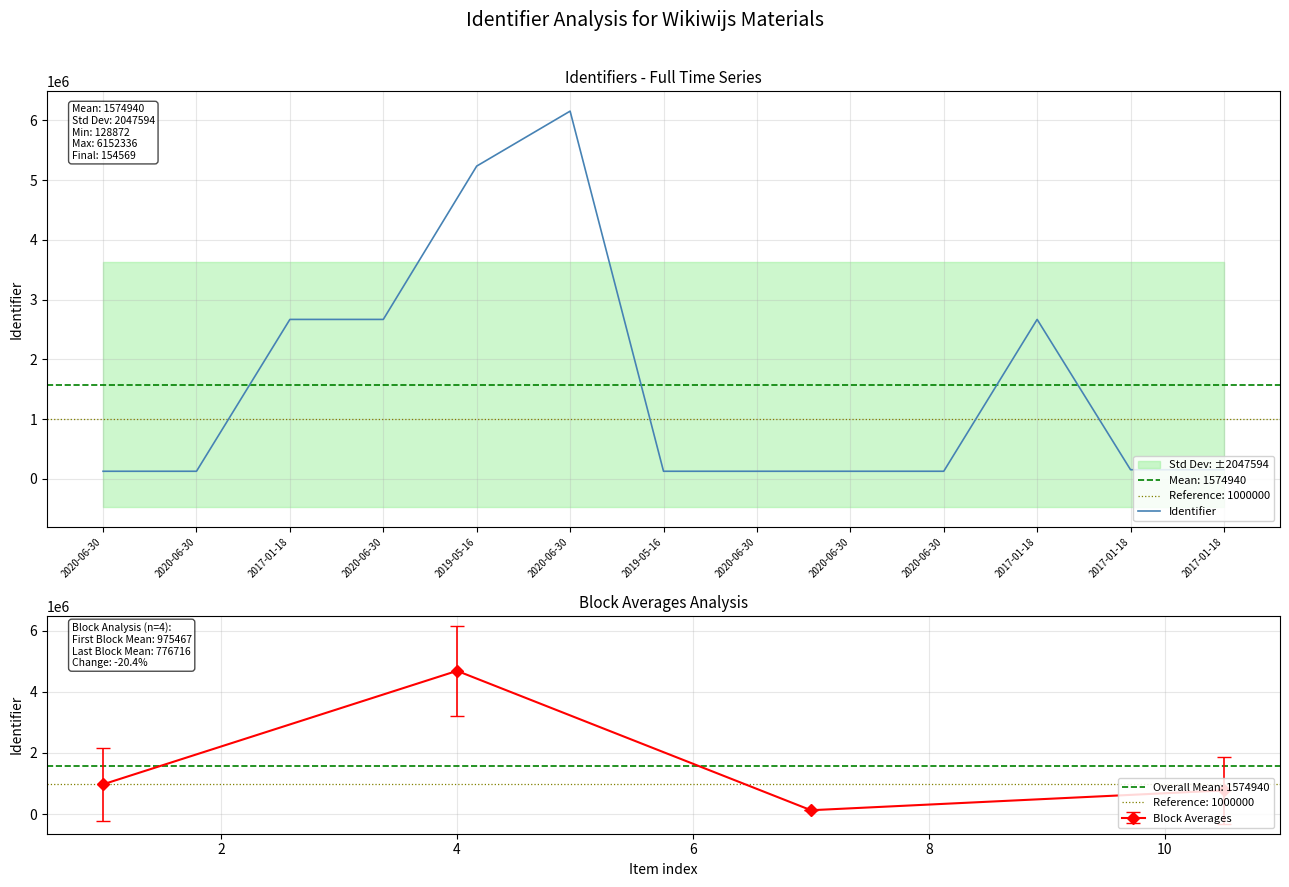

Reading left to right, transcribe all the data shown in this chart.

128872	128875	2668653	2668655	5233138	6152336	128901	128931	128996	129007	2668723	154567	154569